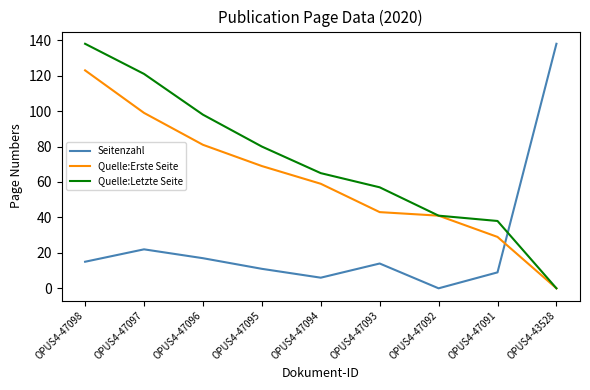

True or false: Quelle:Erste Seite has a value of 69 at OPUS4-47095.

True